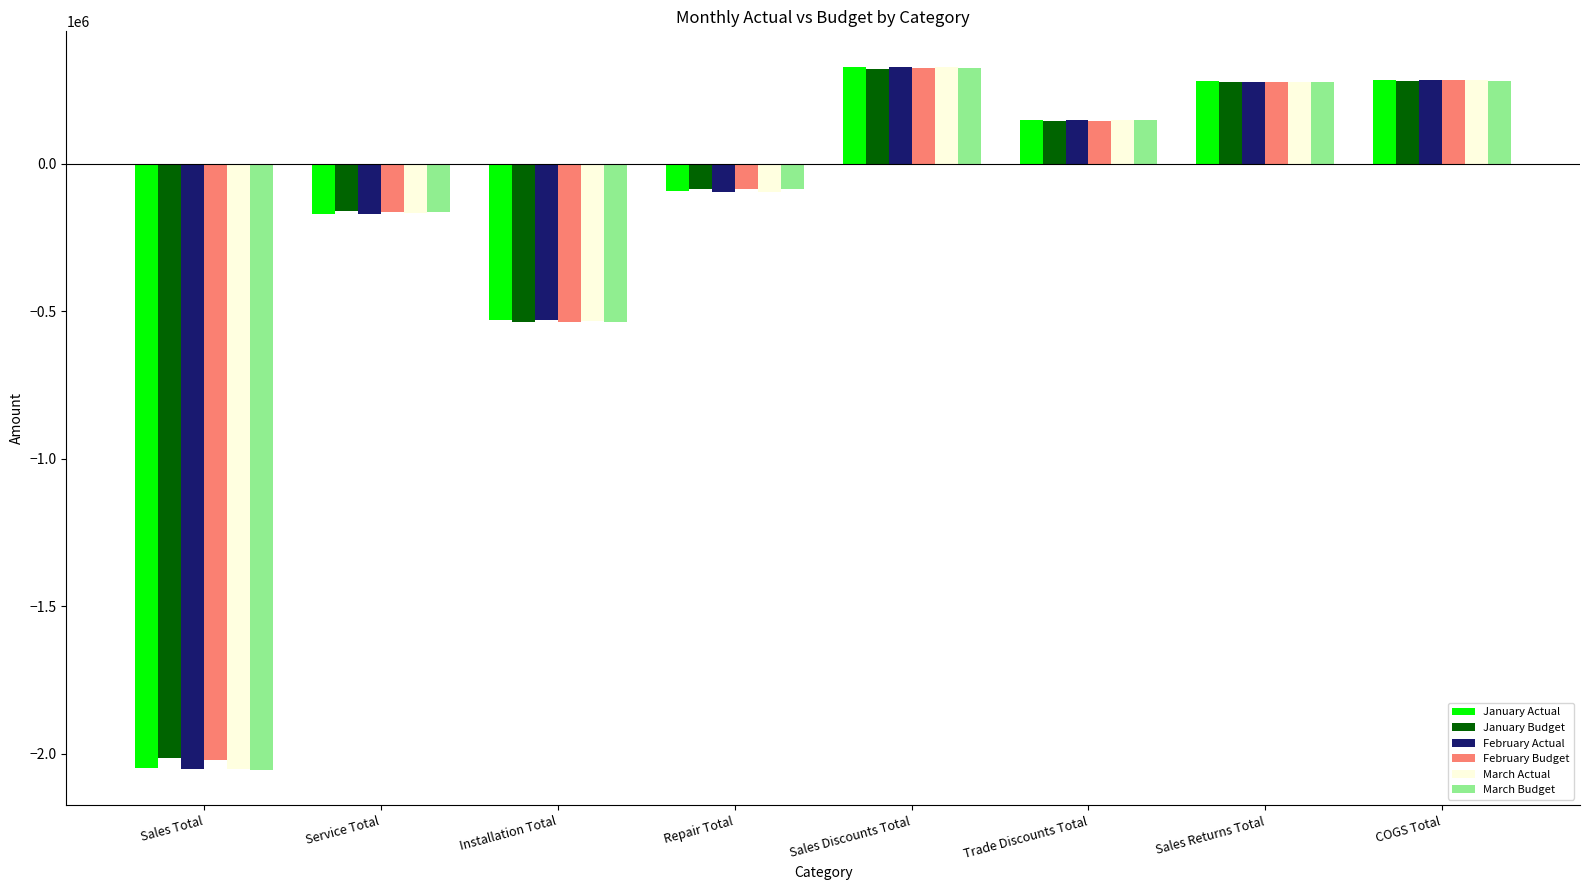

Which series changed the most between Sales Total and Service Total?

March Budget